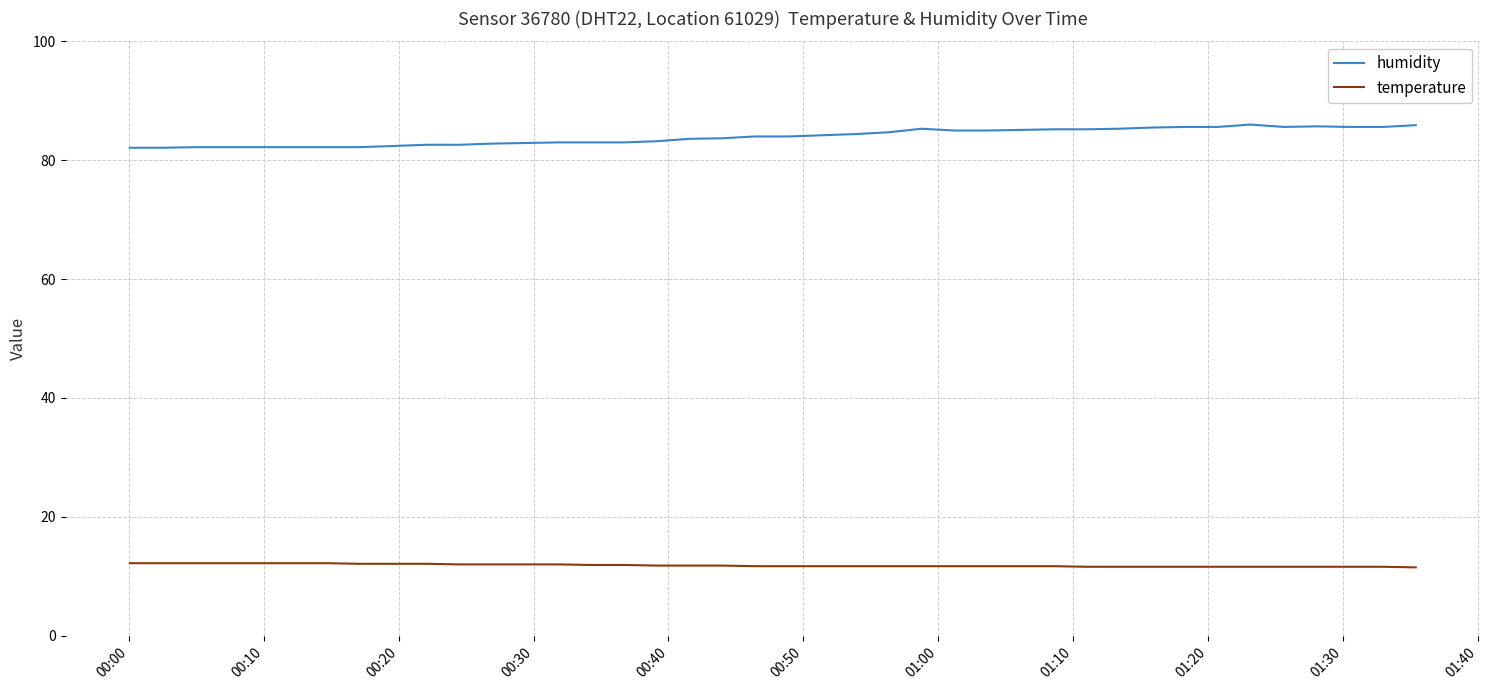

Which series has the largest total across all categories?

humidity